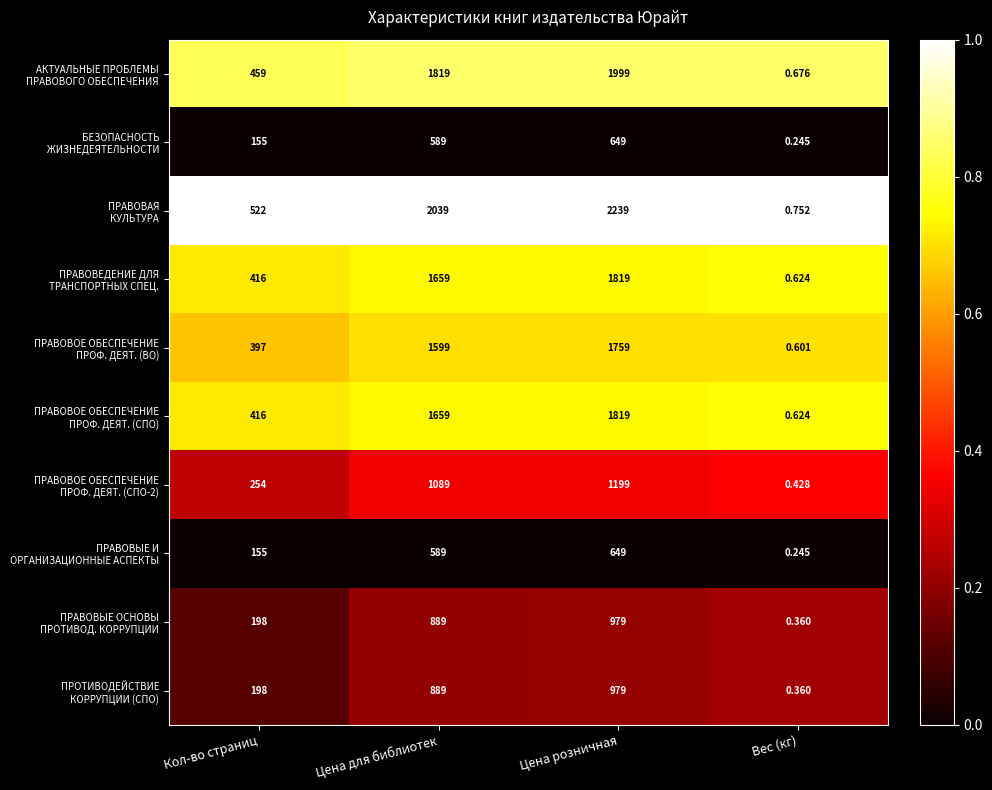

Which label corresponds to the largest value in the chart?

Цена розничная